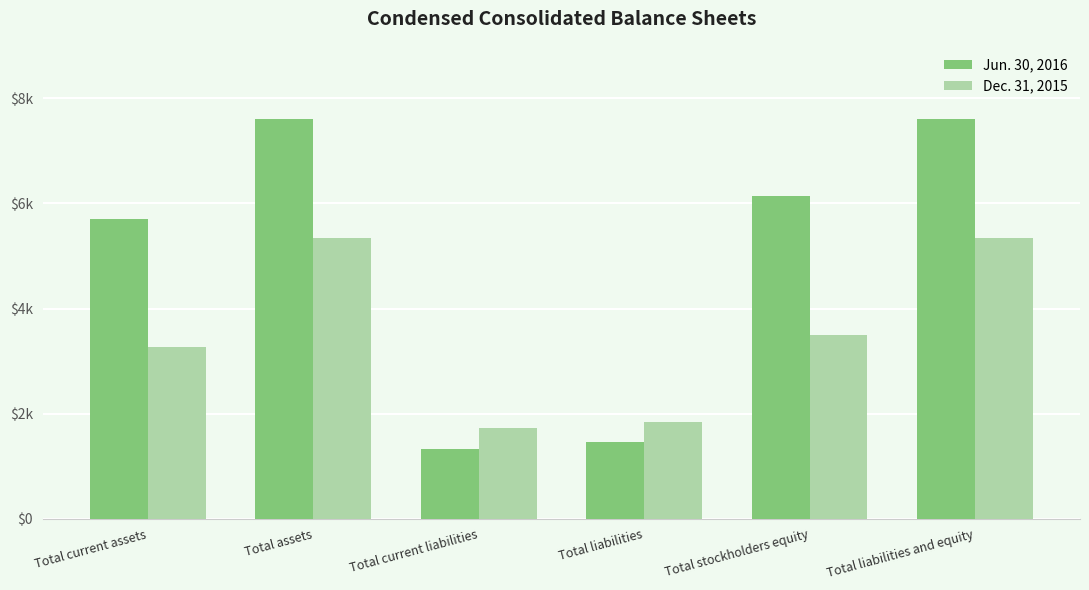

The Dec. 31, 2015 series shows 1837 at Total liabilities. True or false?

True